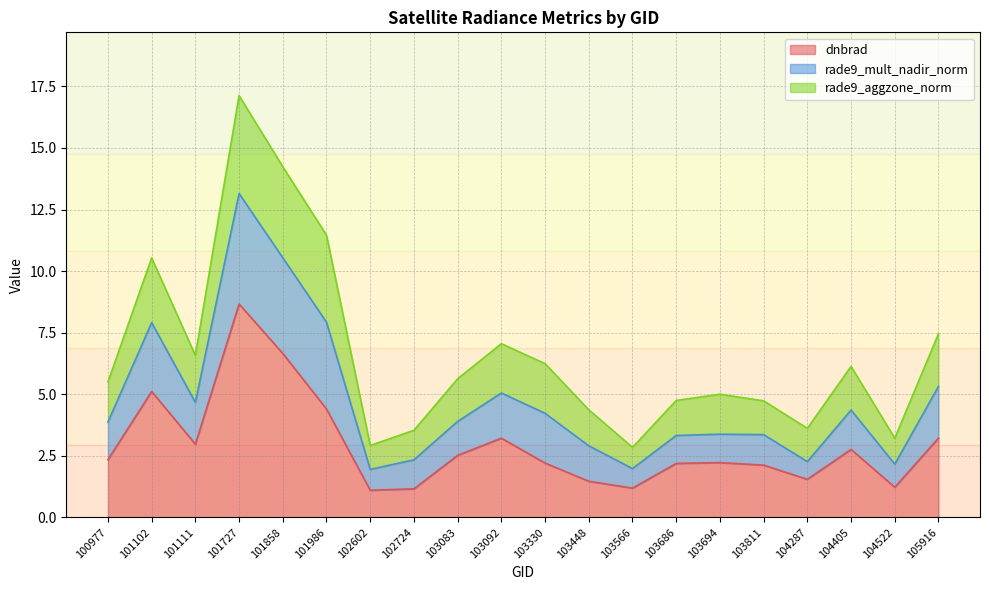

At which category is the sum across all series the highest?

101727